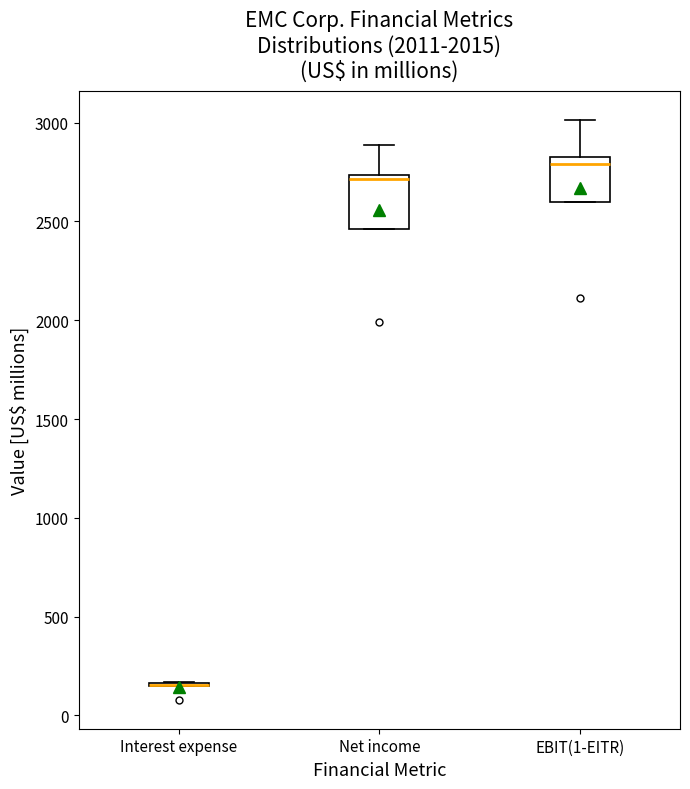

Reading left to right, read every box against the y-axis: the position of its median line, the range the box covers, and the ends of its whiskers. The values are not printed on the chart, so give them approximately, as read against the axis.

Interest expense: box collapsed to a line at 150, whiskers 150 to 150
Net income: median 2700, box 2450 to 2750, whiskers 2450 to 2900
EBIT(1-EITR): median 2800, box 2600 to 2850, whiskers 2600 to 3000